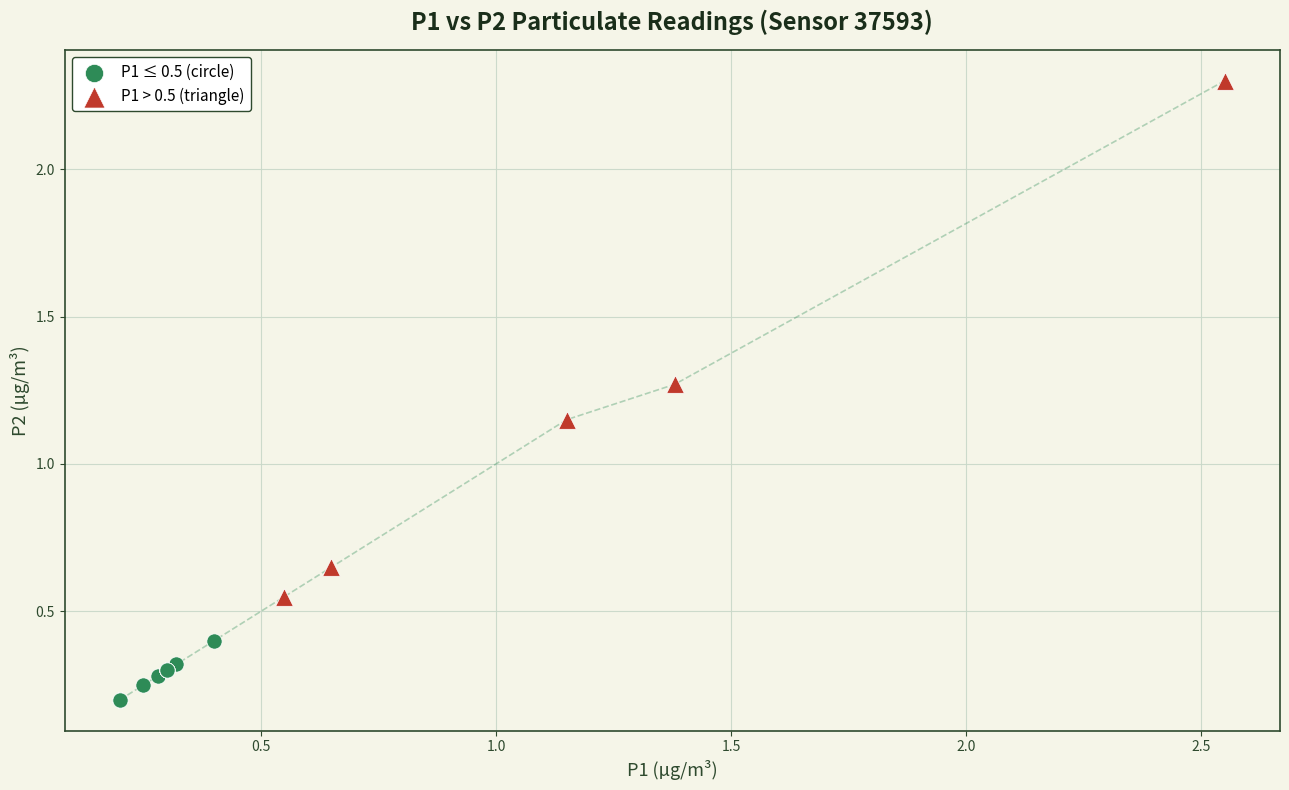

Which series contains the highest Y value?

P1 > 0.5 (triangle)